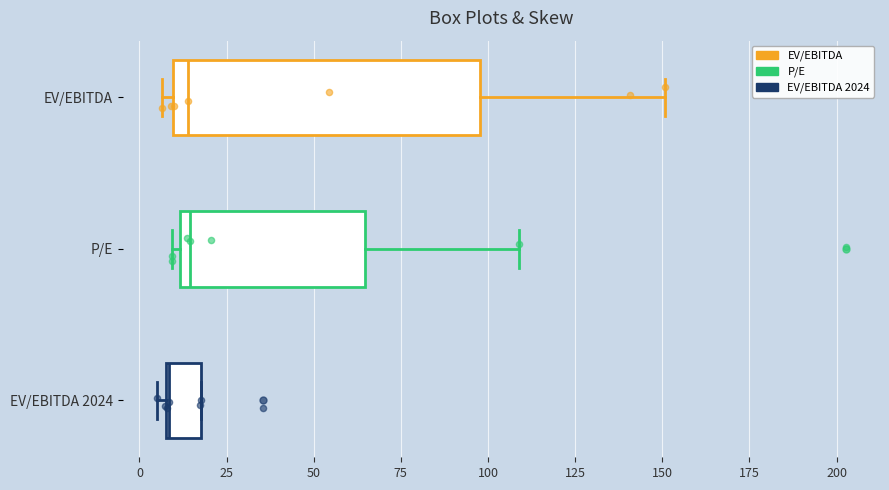

Comparing the boxes themselves (not the whiskers), which one is the widest?

EV/EBITDA